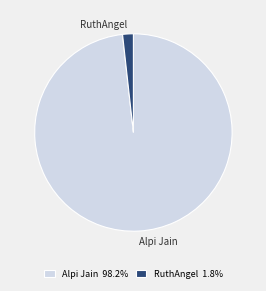

Is there a majority slice in this chart?

Yes